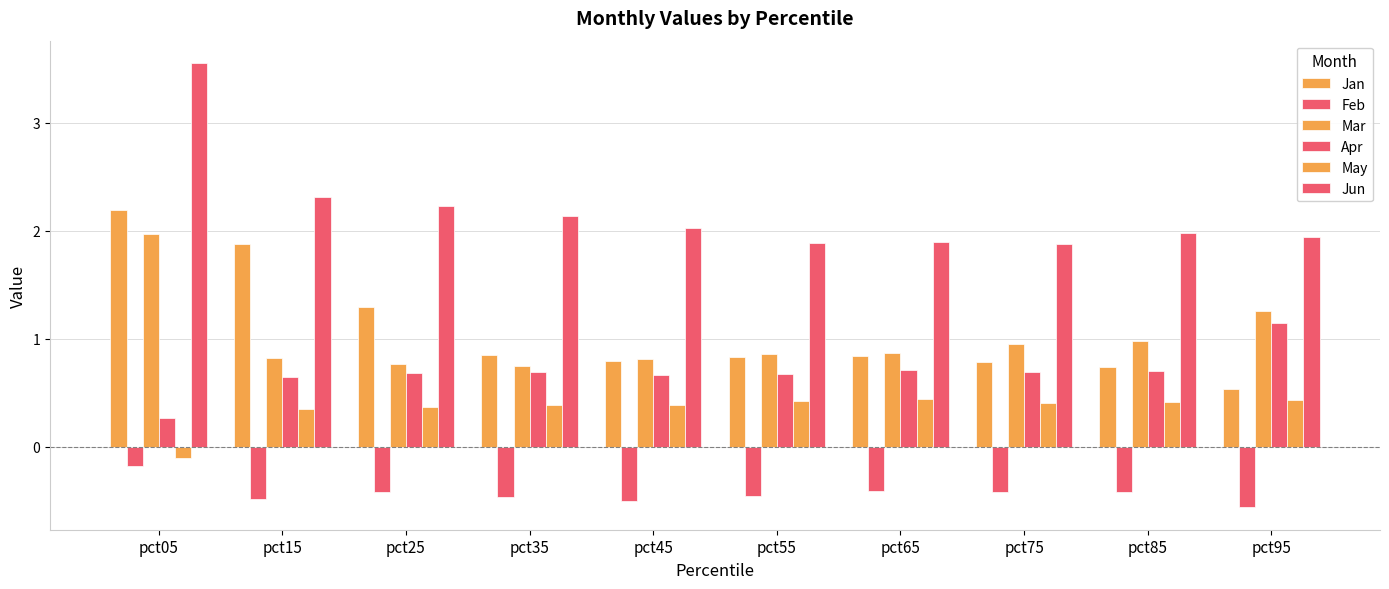

How many data points does each series have?

10